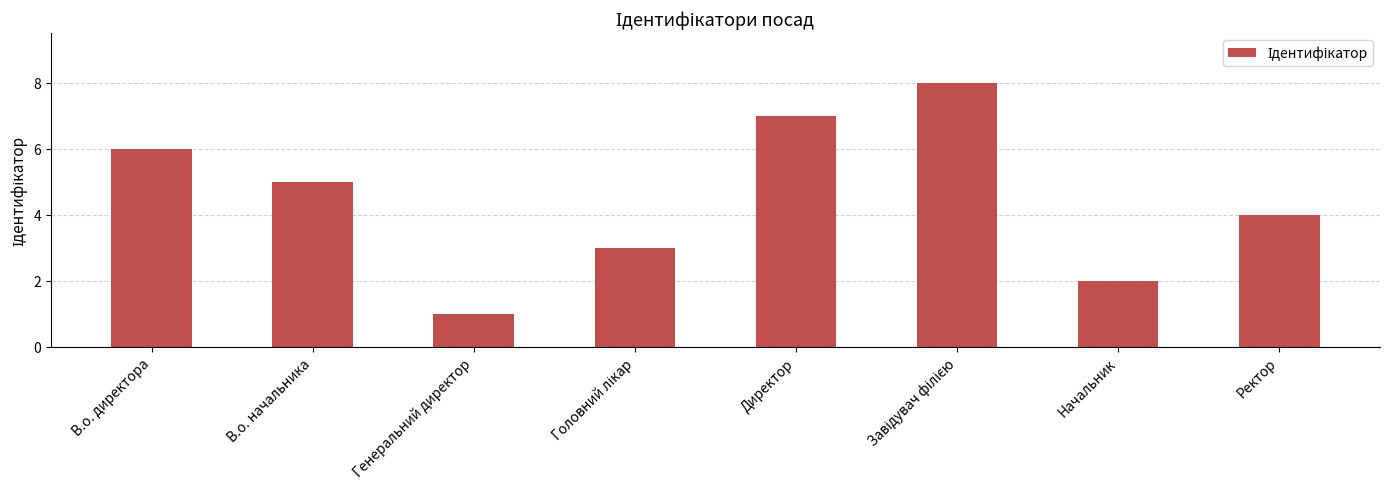

What is the maximum value shown in the chart?

8